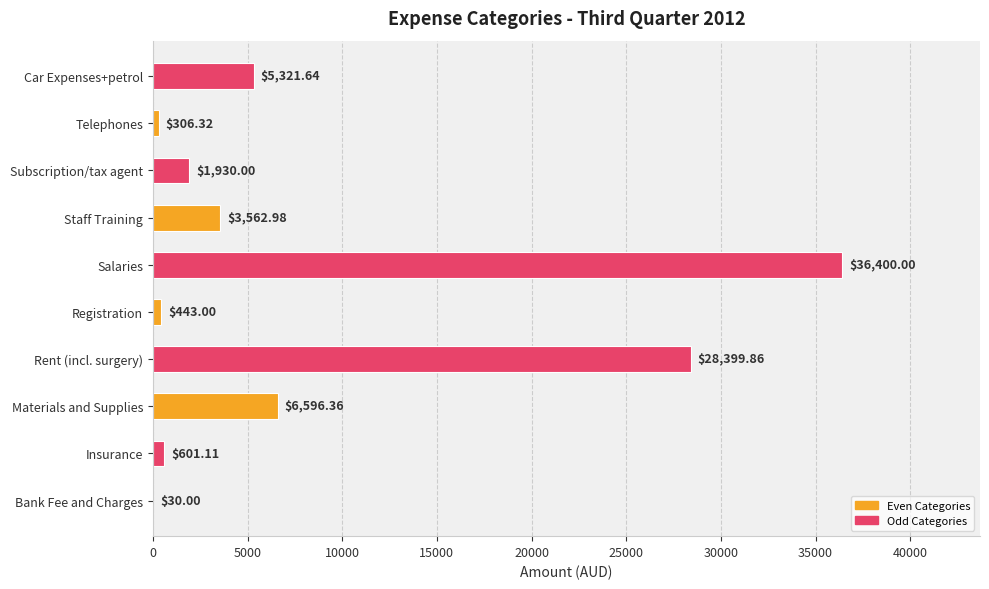

What is the change in value from Bank Fee and Charges to Telephones?

+276.3